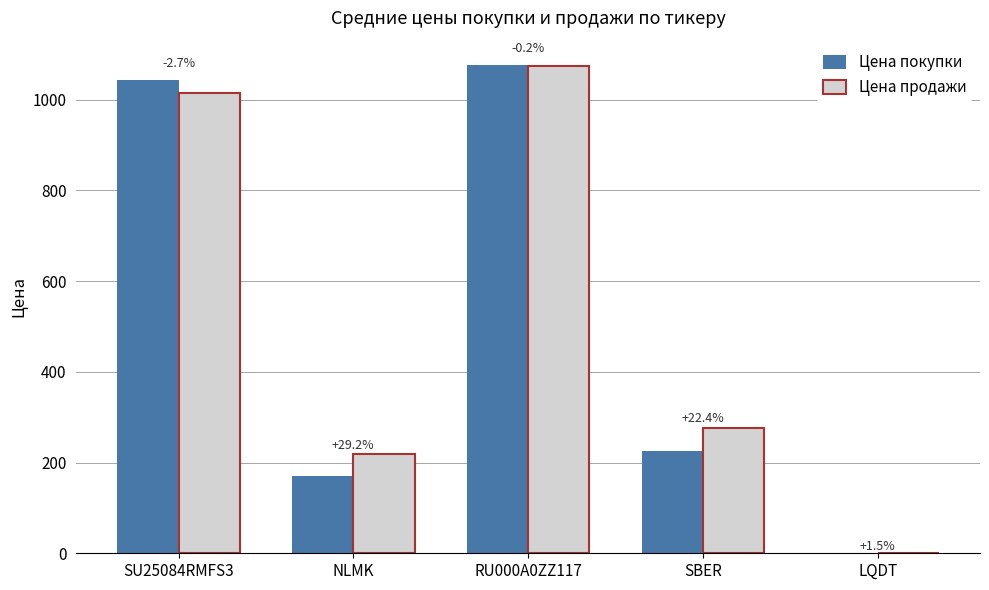

Reading right to left, list all the values displayed in this chart.

Цена покупки: 1.1	226.1	1076.0	169.5	1044.0
Цена продажи: 1.1	276.8	1073.8	218.9	1015.3